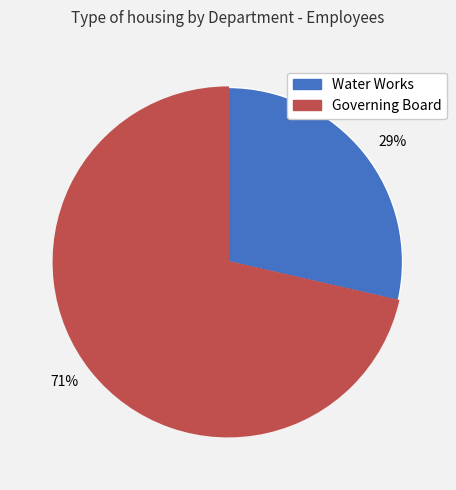

Combined, do 29% and 71% account for over 50%?

Yes